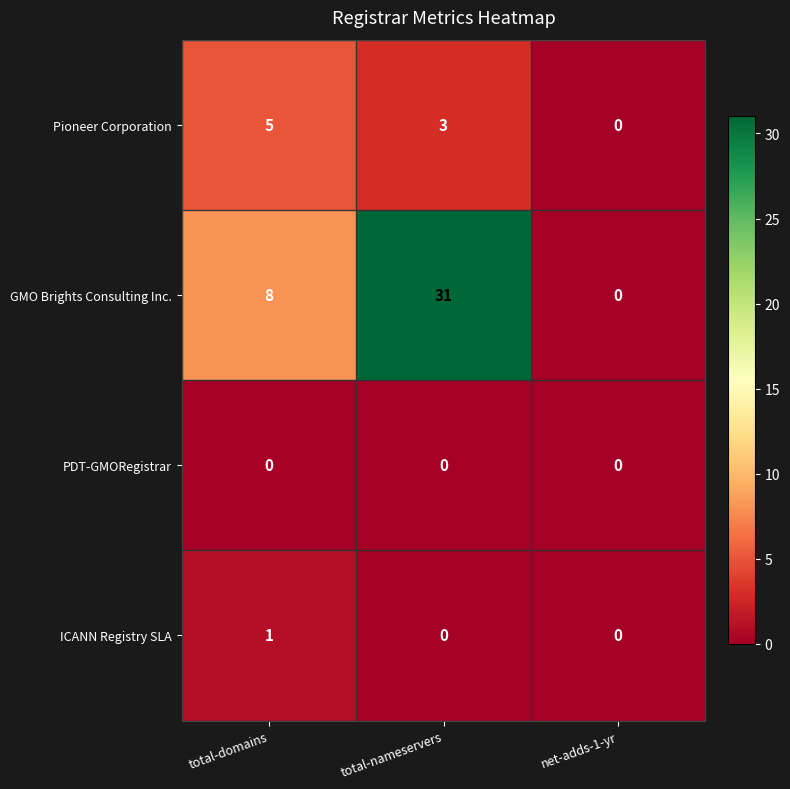

What is the greatest value displayed?

31